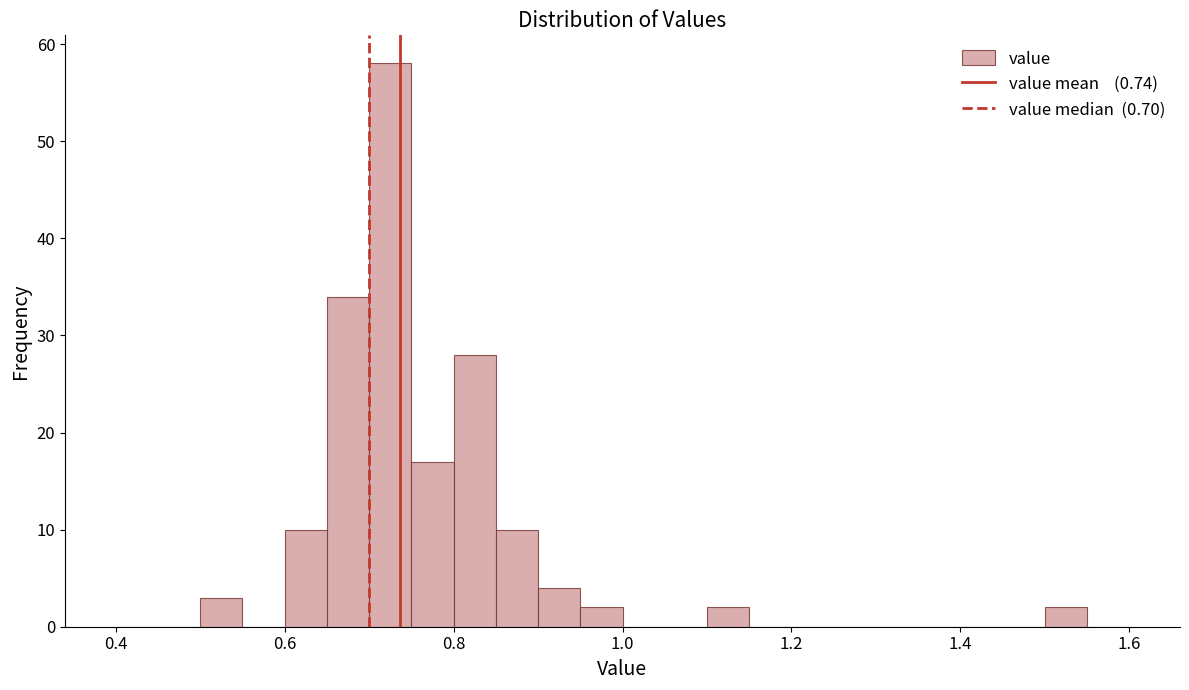

Read against the x-axis, roughly where is the centre of the tallest bar?

0.72